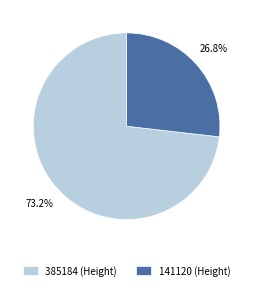

To the nearest percent, what portion does 141120 represent?

27%